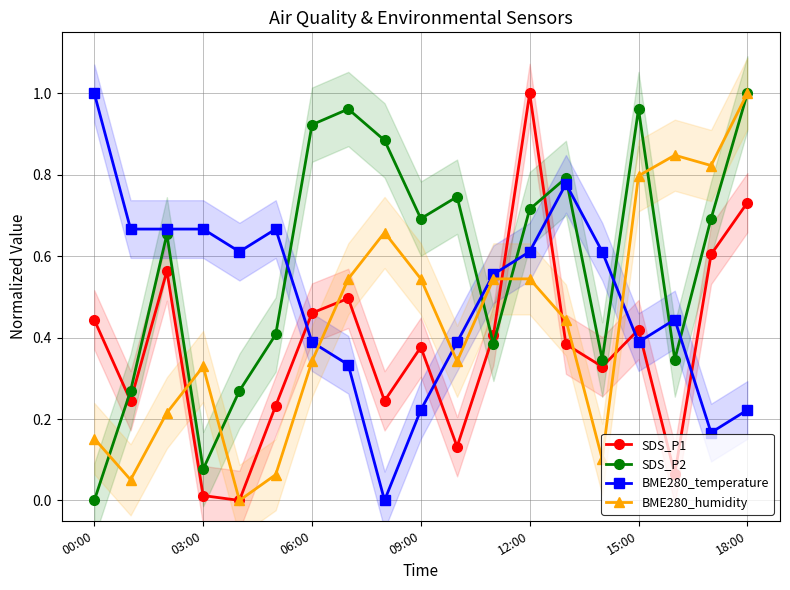

Which series ends up on top after the final intersection of SDS_P2 and BME280_temperature?

SDS_P2